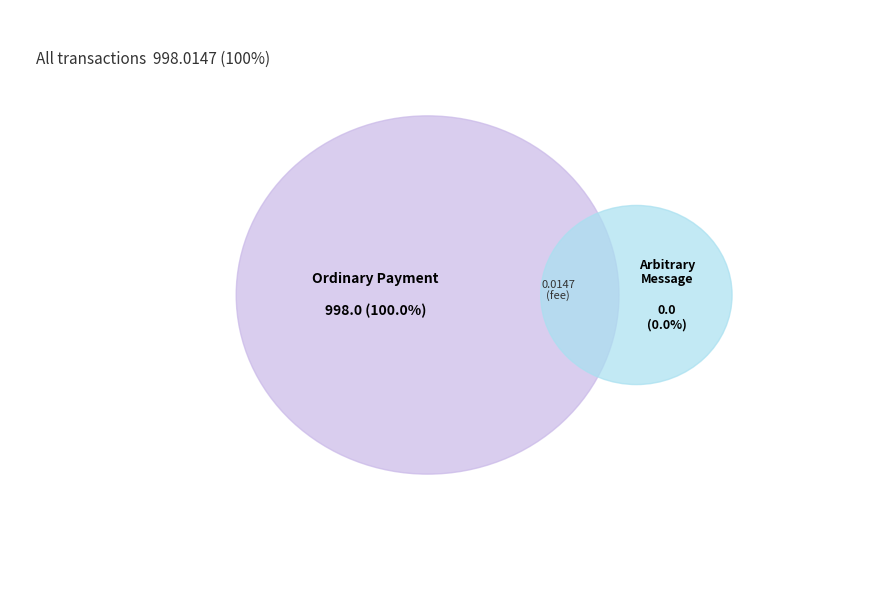

Which category accounts for the majority?

Ordinary Payment